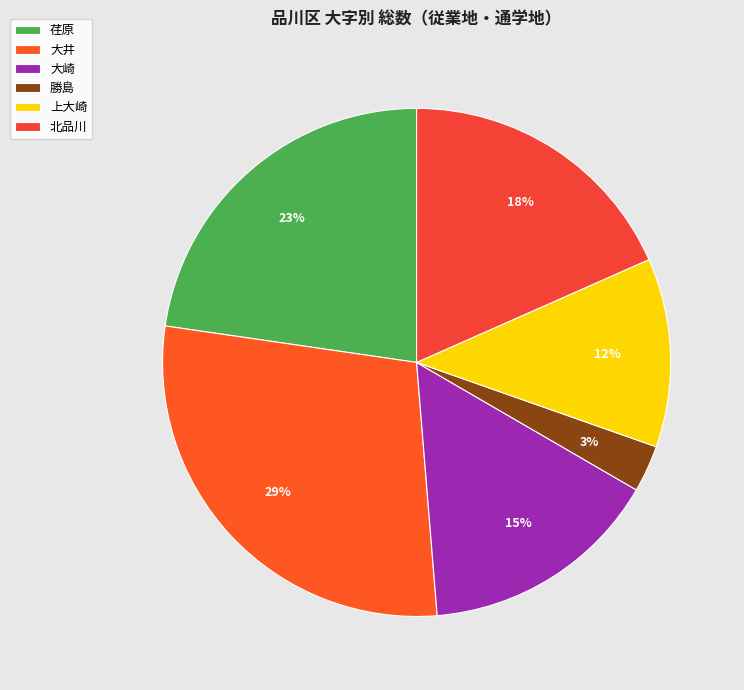

Is the sum of 勝島 and 大井 greater than half?

No